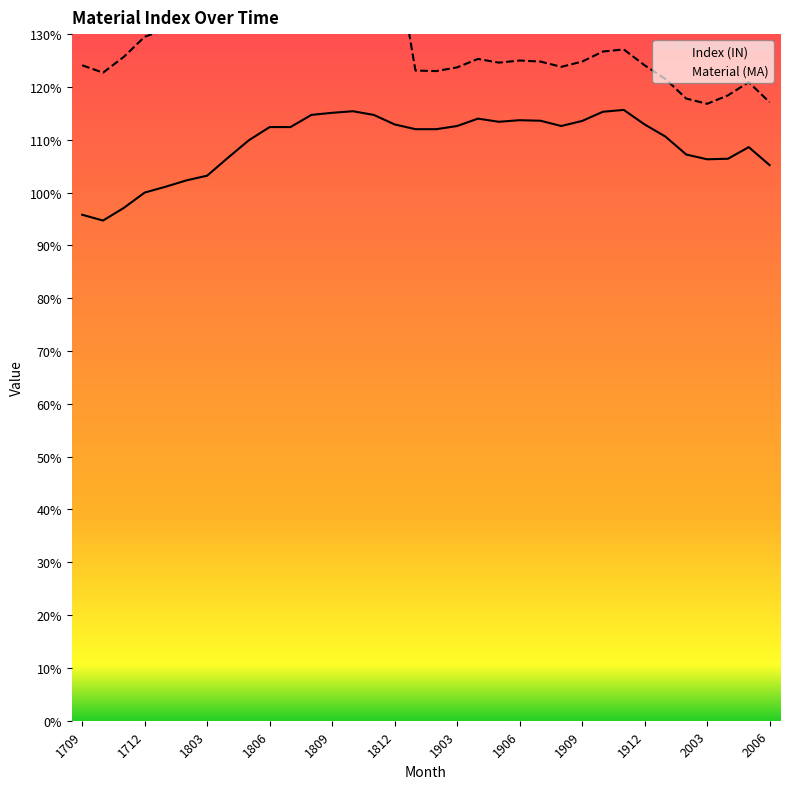

Is this an area chart (filled region under the line)?

No